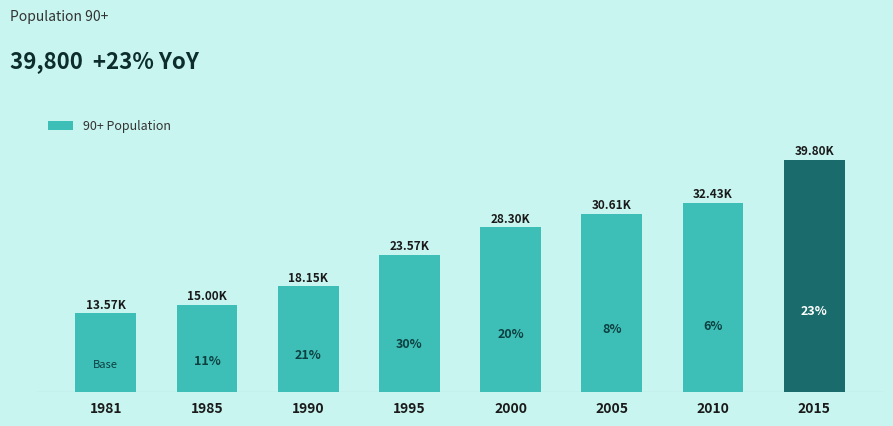

List the labels in order of value, smallest first.

1981, 1985, 1990, 1995, 2000, 2005, 2010, 2015